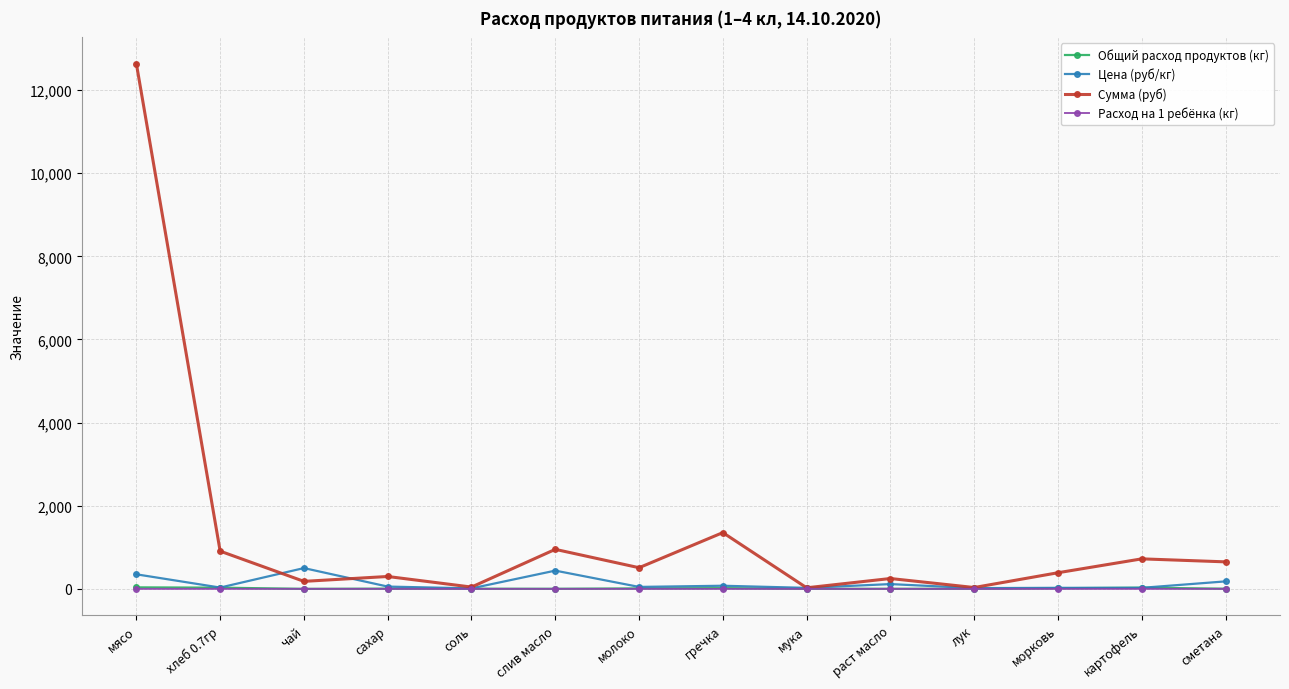

True or false: Цена (руб/кг) has more than 2 points higher than both neighbors.

True